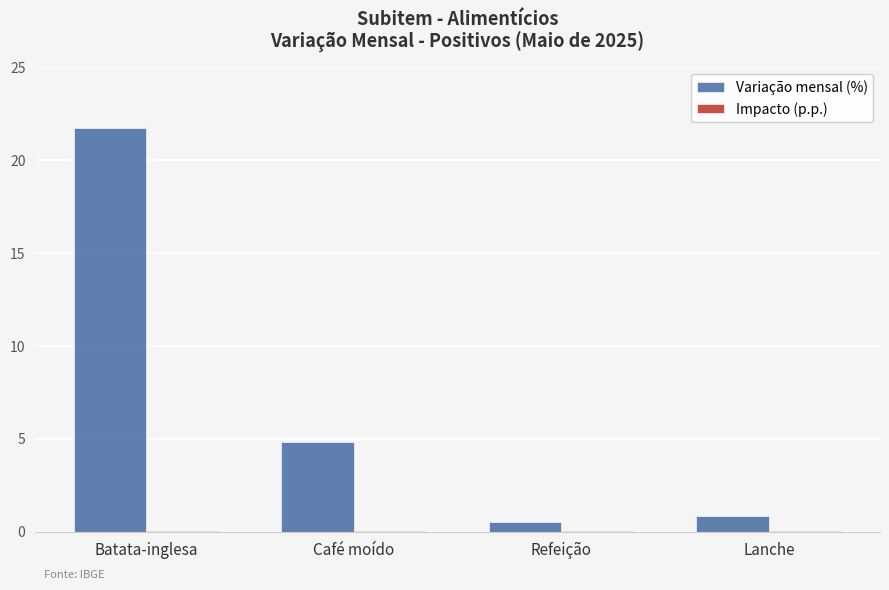

At which label is Variação mensal (%) closest to 11?

Café moído